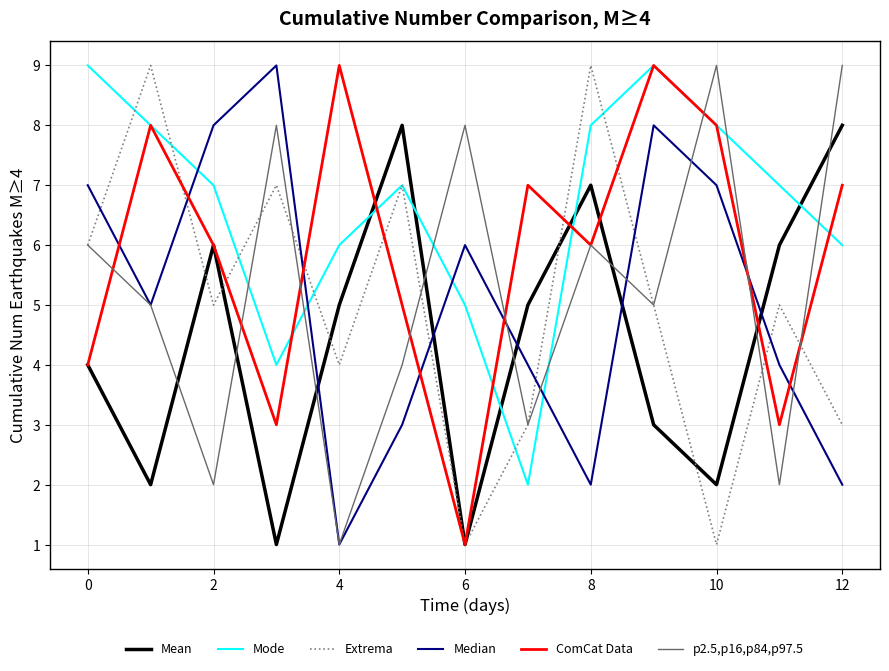

Which series has the largest total across all categories?

Mode